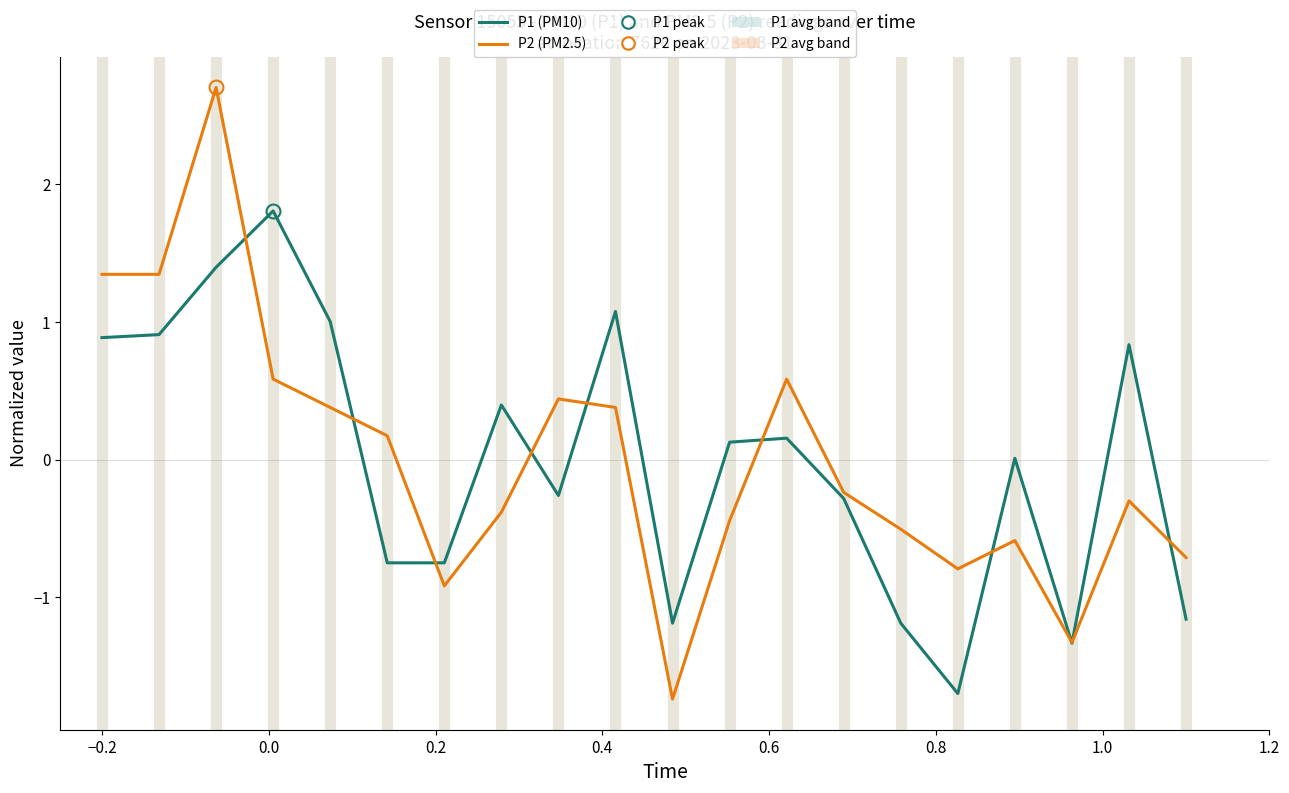

List the series in order of their peak value, lowest first.

P1 (PM10), P2 (PM2.5)